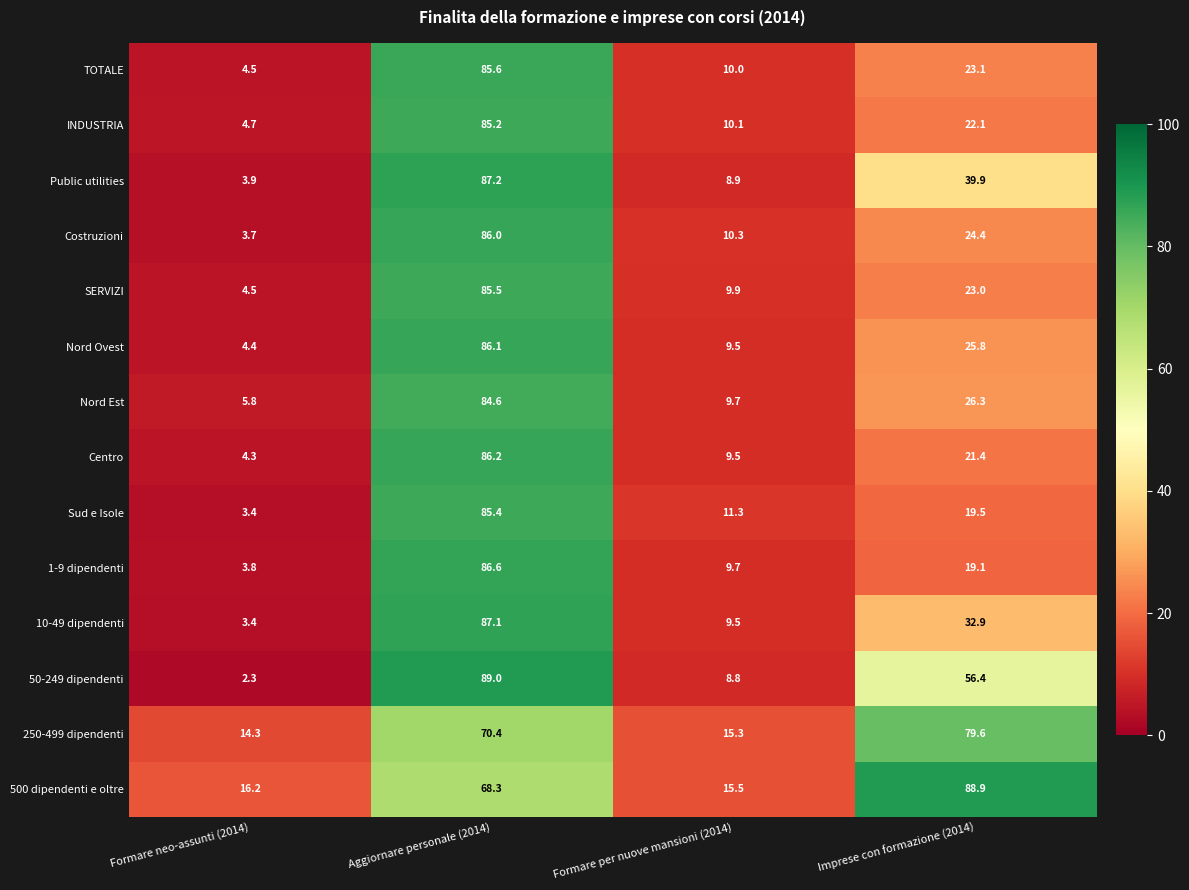

What is the minimum value shown in the chart?

2.3